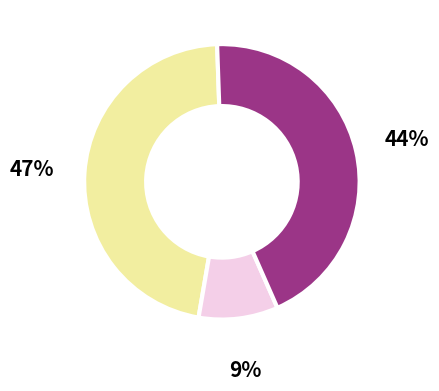

To the nearest percent, what is the average slice percentage?

33%